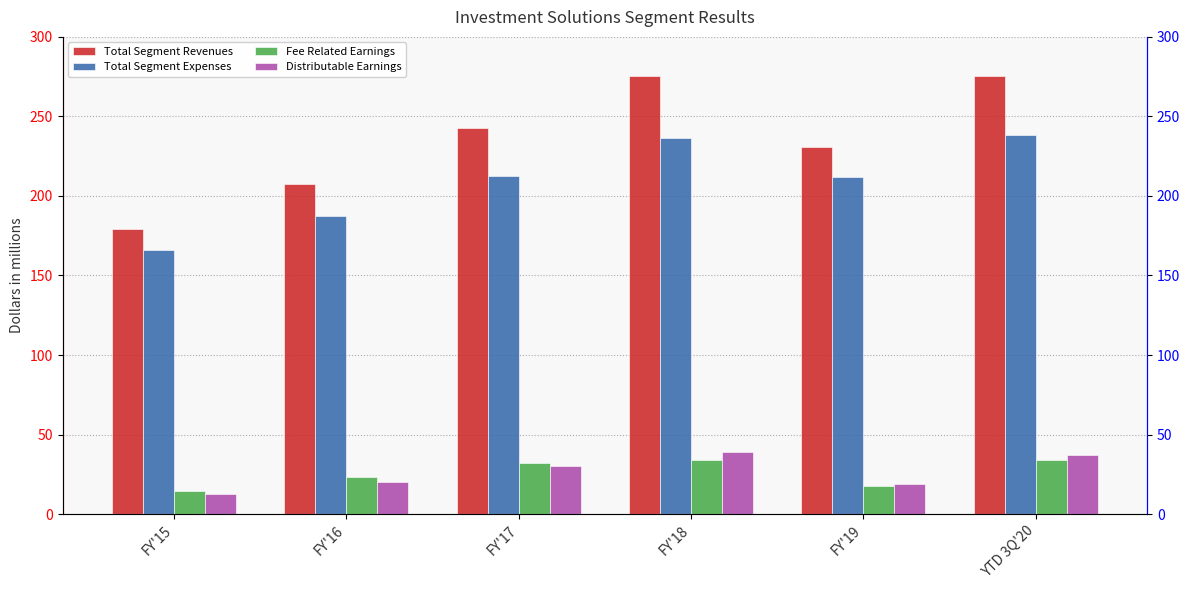

How many values in the Distributable Earnings series are below 30?

3